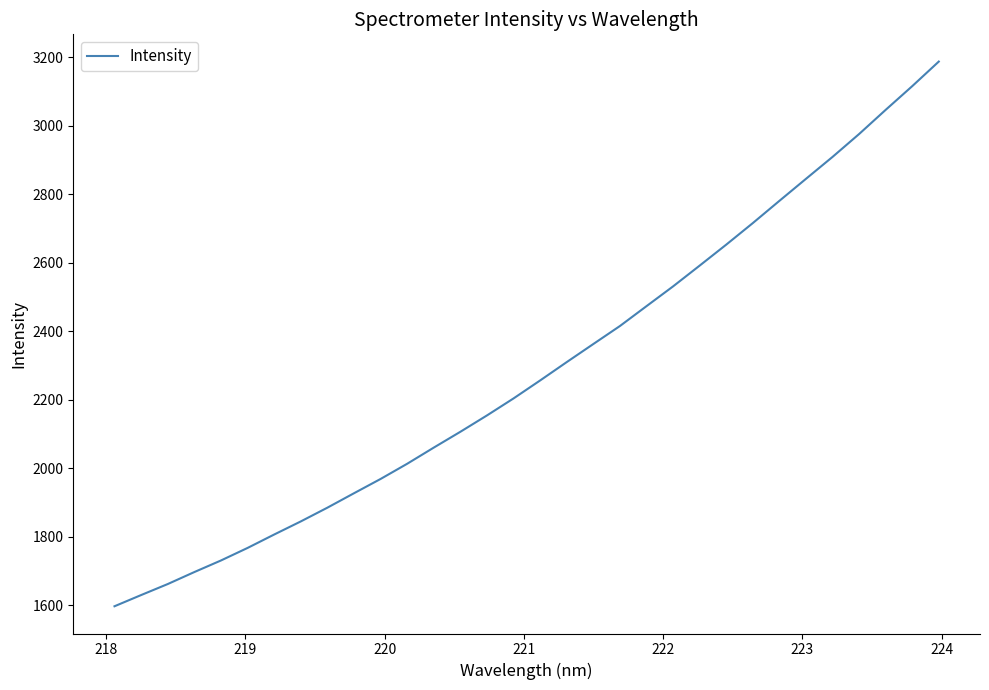

What is the difference between the maximum and minimum values?

1589.7